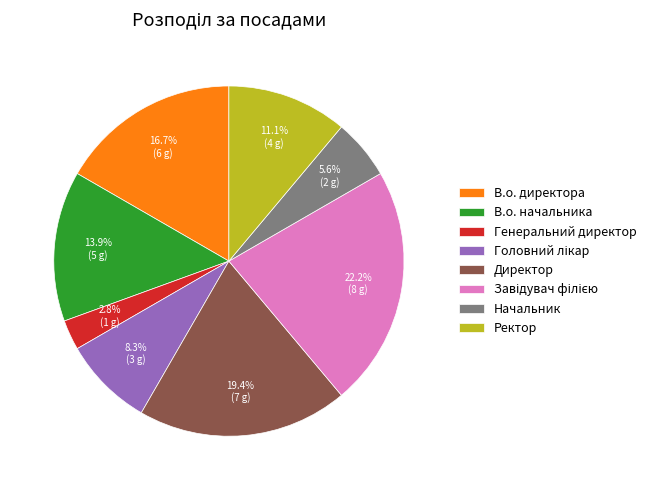

To the nearest percent, what is the combined percentage of В.о. начальника and Ректор?

25%